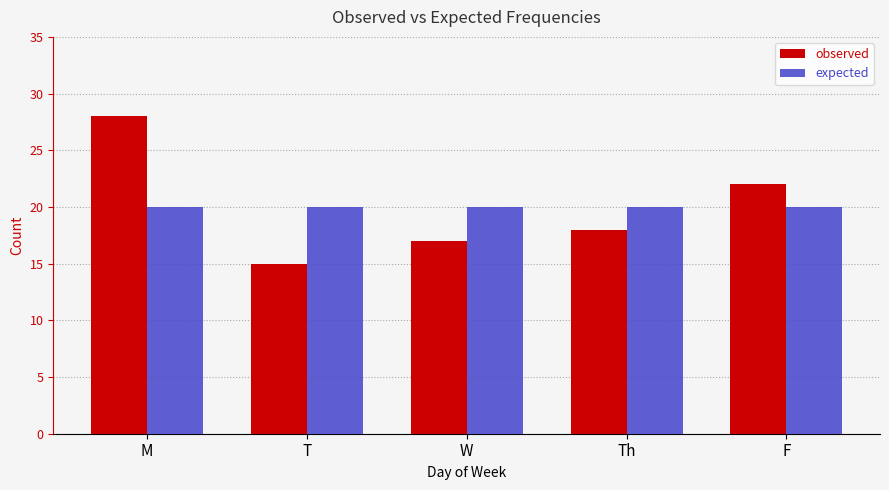

What is the sum of the expected values at W and T?

40